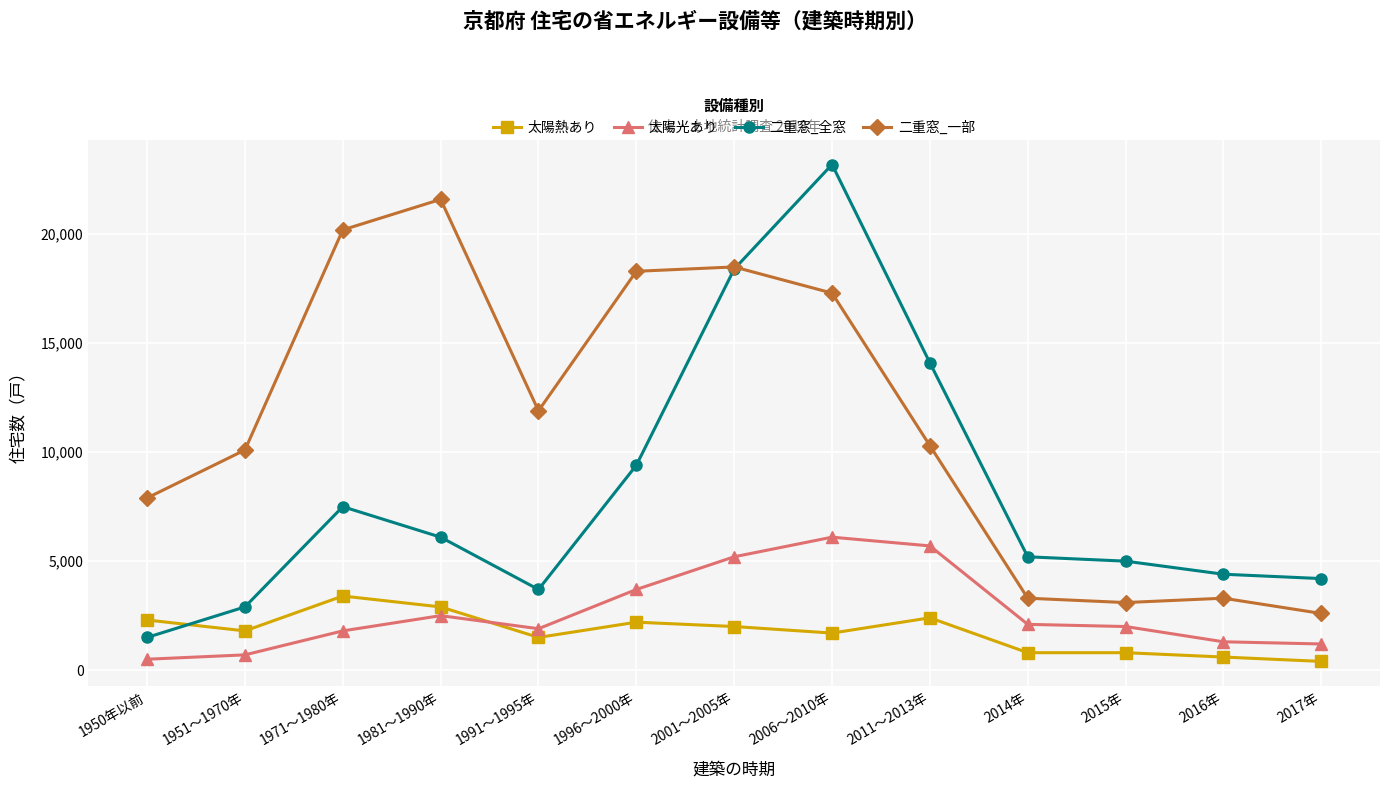

How many lines are shown in the chart?

4